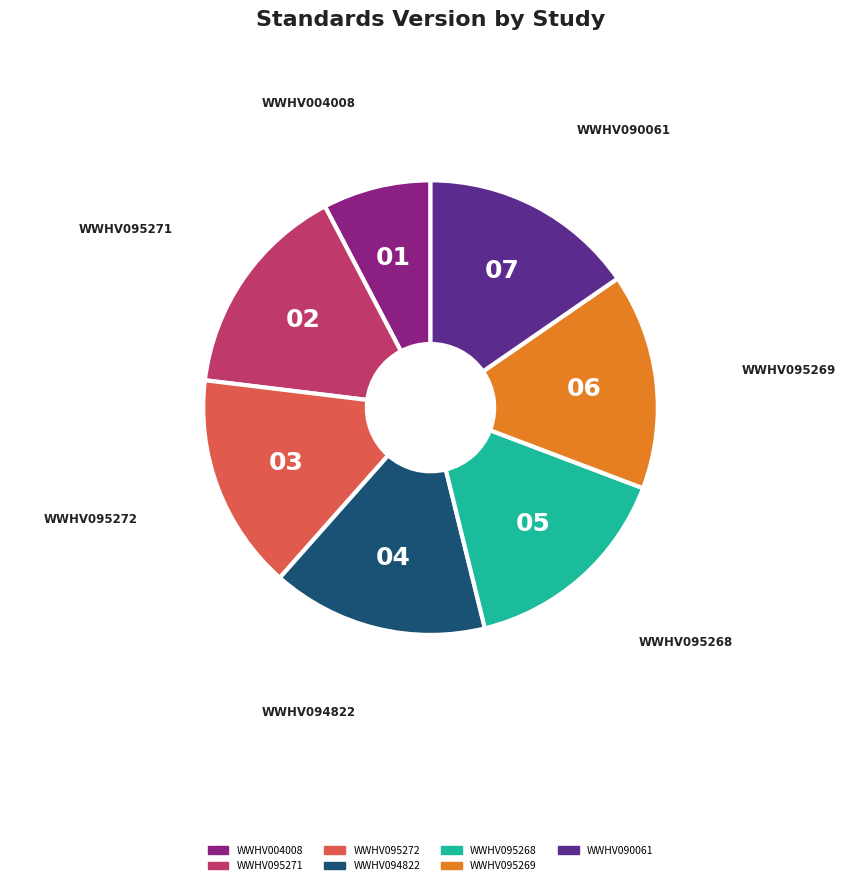

True or false: WWHV095269 accounts for 15% of the total.

True